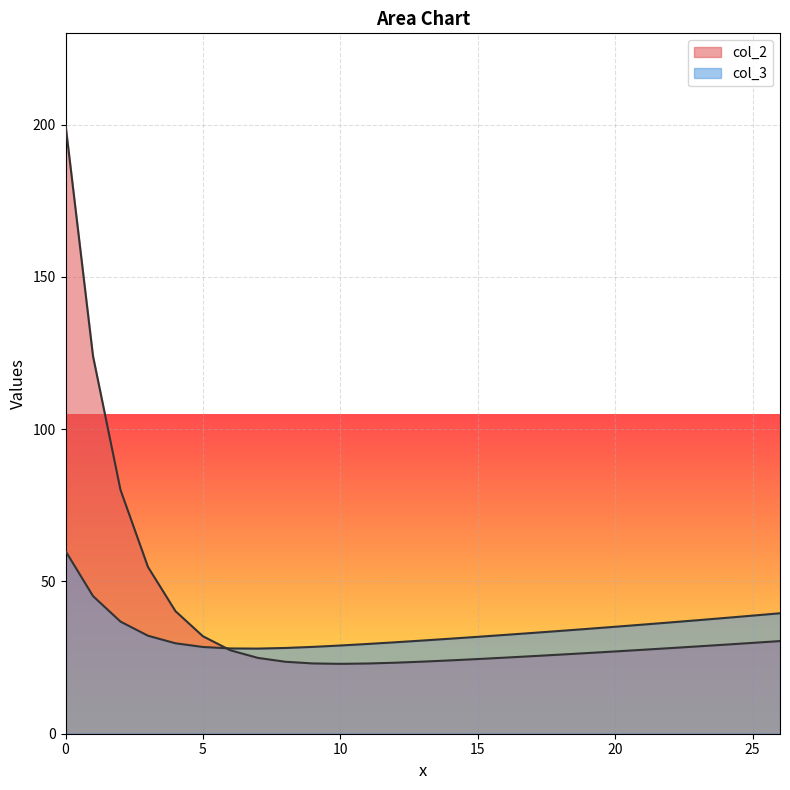

List the series in order of their peak value, highest first.

col_2, col_3